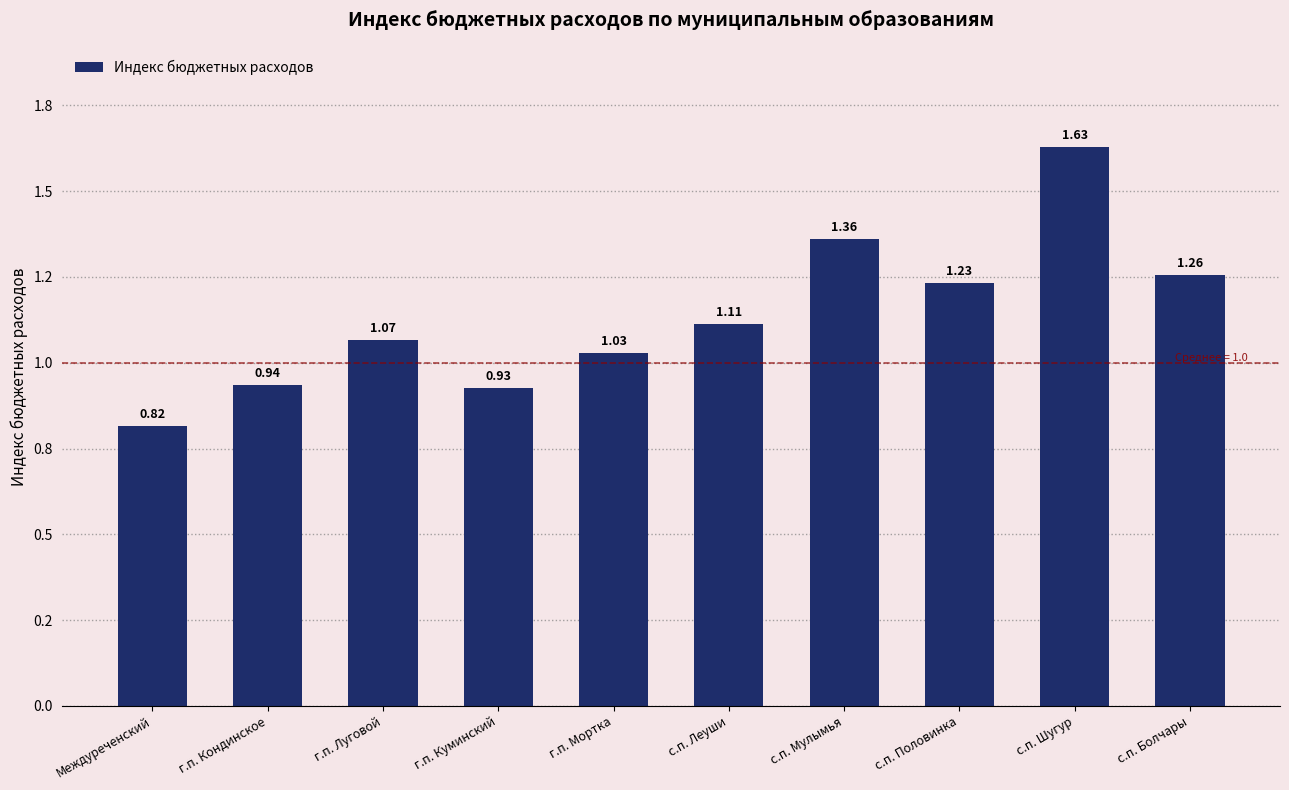

Reading right to left, extract all data points from this chart.

с.п. Болчары=1.3	с.п. Шугур=1.6	с.п. Половинка=1.2	с.п. Мулымья=1.4	с.п. Леуши=1.1	г.п. Мортка=1.0	г.п. Куминский=0.9	г.п. Луговой=1.1	г.п. Кондинское=0.9	Междуреченский=0.8